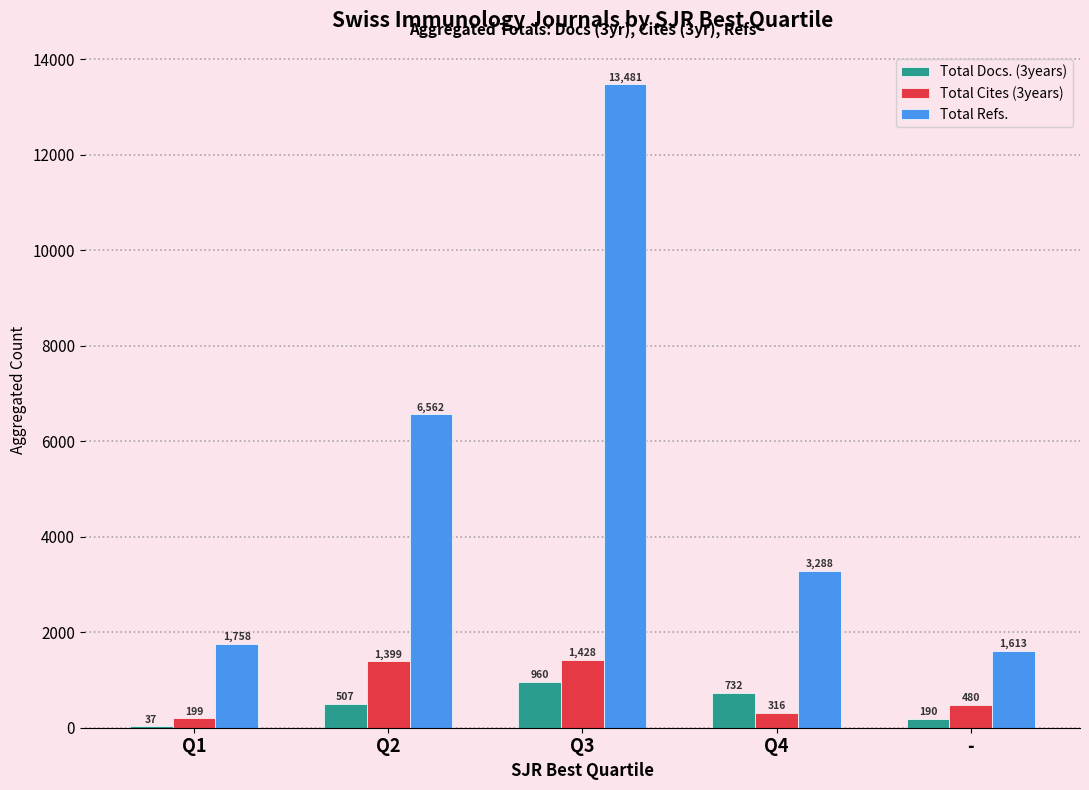

Between Q1 and Q2, which series saw the biggest shift?

Total Refs.